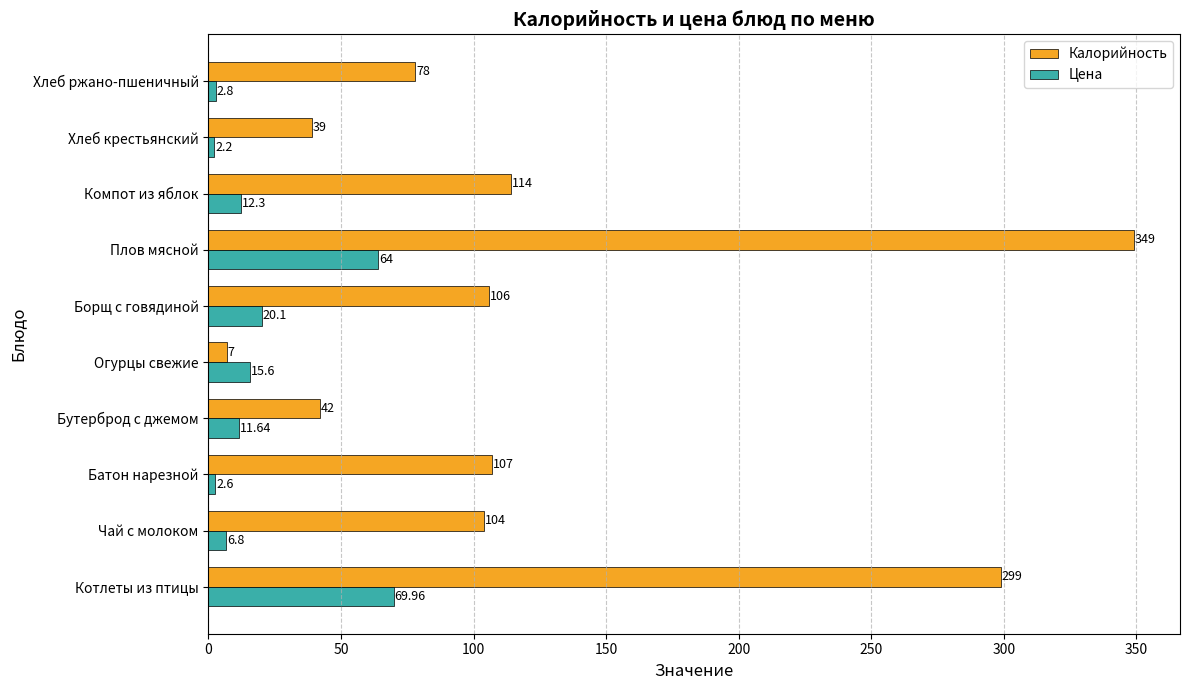

At which label does Калорийность reach its peak?

Плов мясной